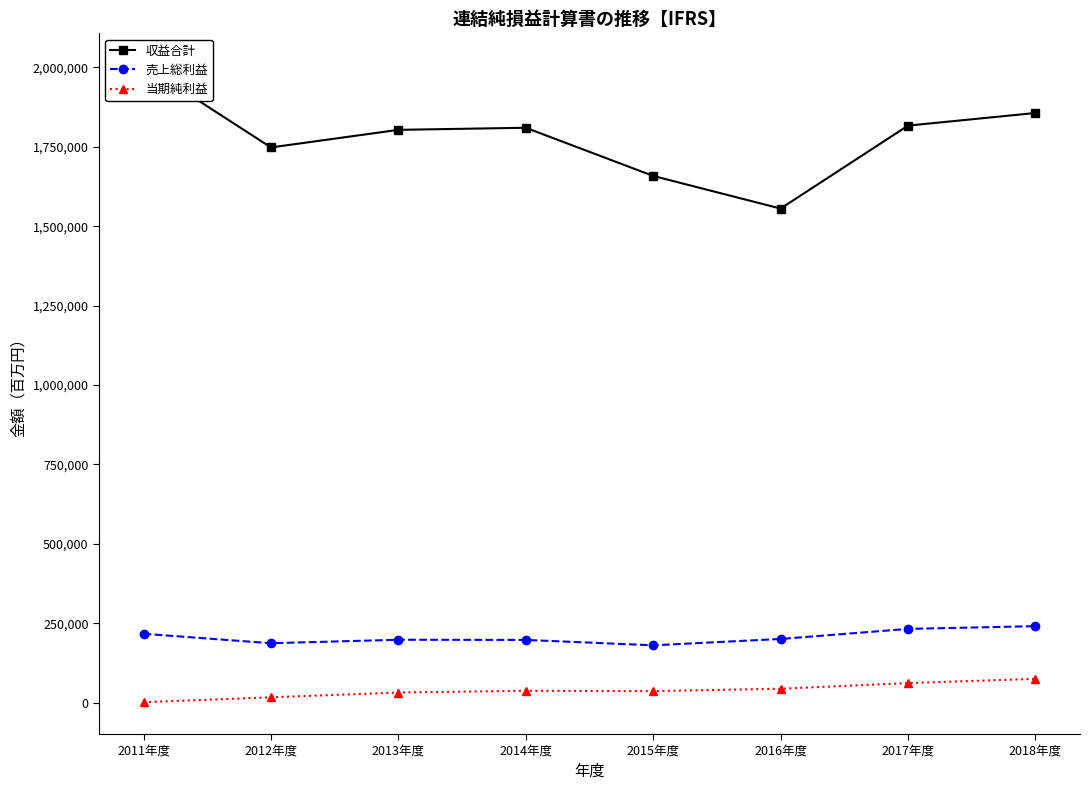

What is the maximum value for 収益合計?

2006649